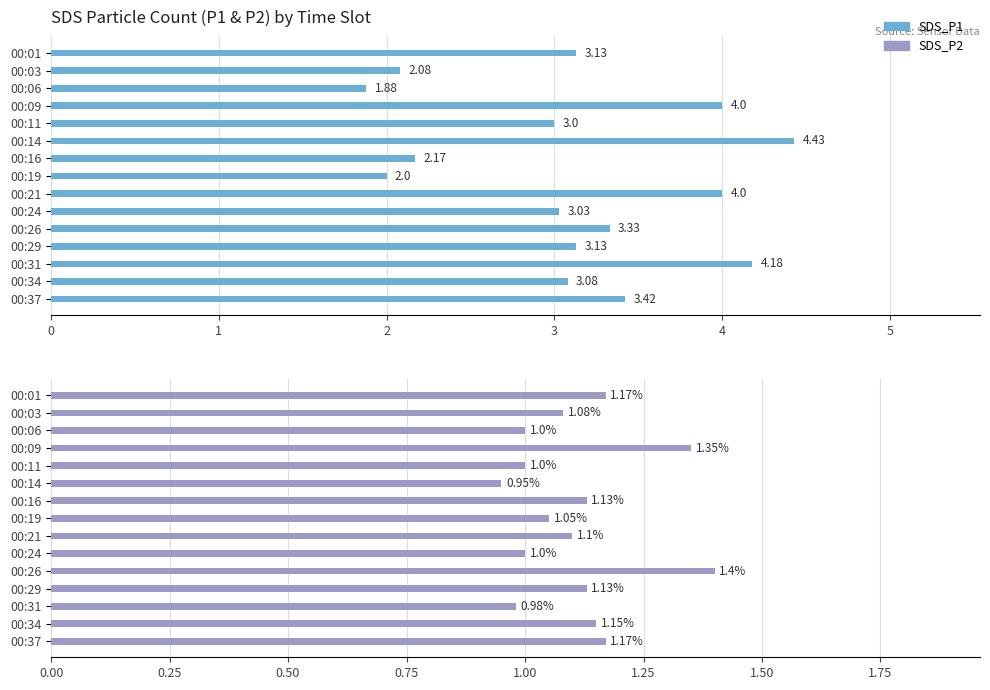

True or false: SDS_P1 has a value of 4.0 at 00:09.

True